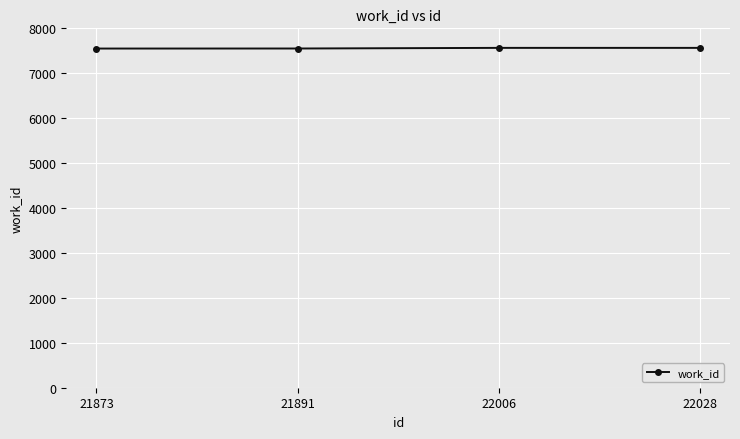

What is the average value?

7558